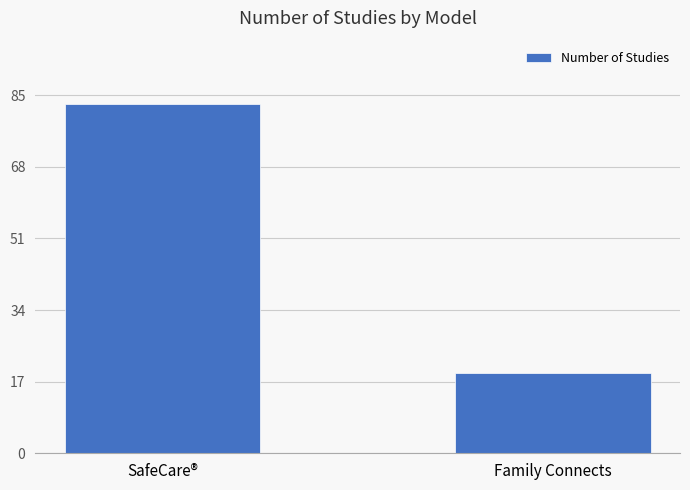

Rank the categories by value from highest to lowest.

SafeCare®, Family Connects